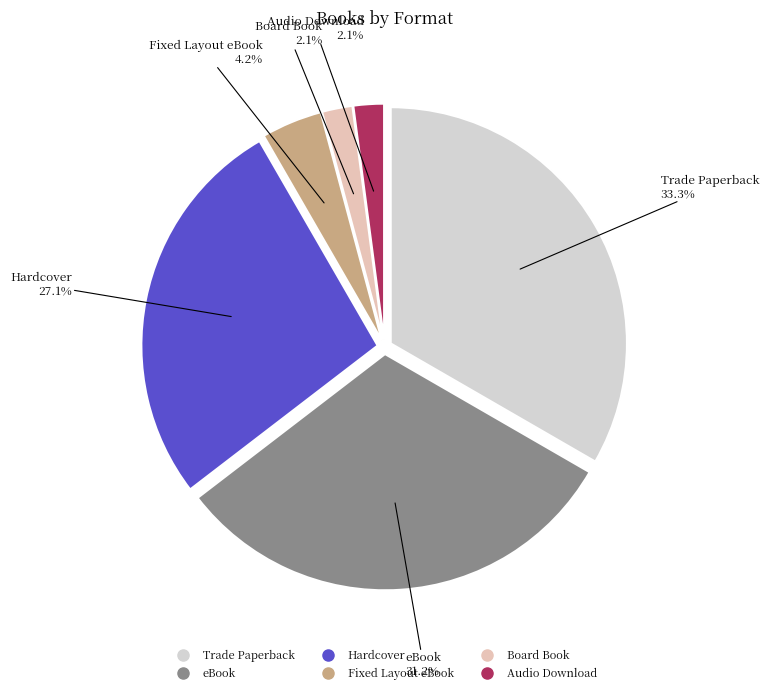

To the nearest percent, what is the difference between the Trade Paperback and eBook slice percentages?

2%